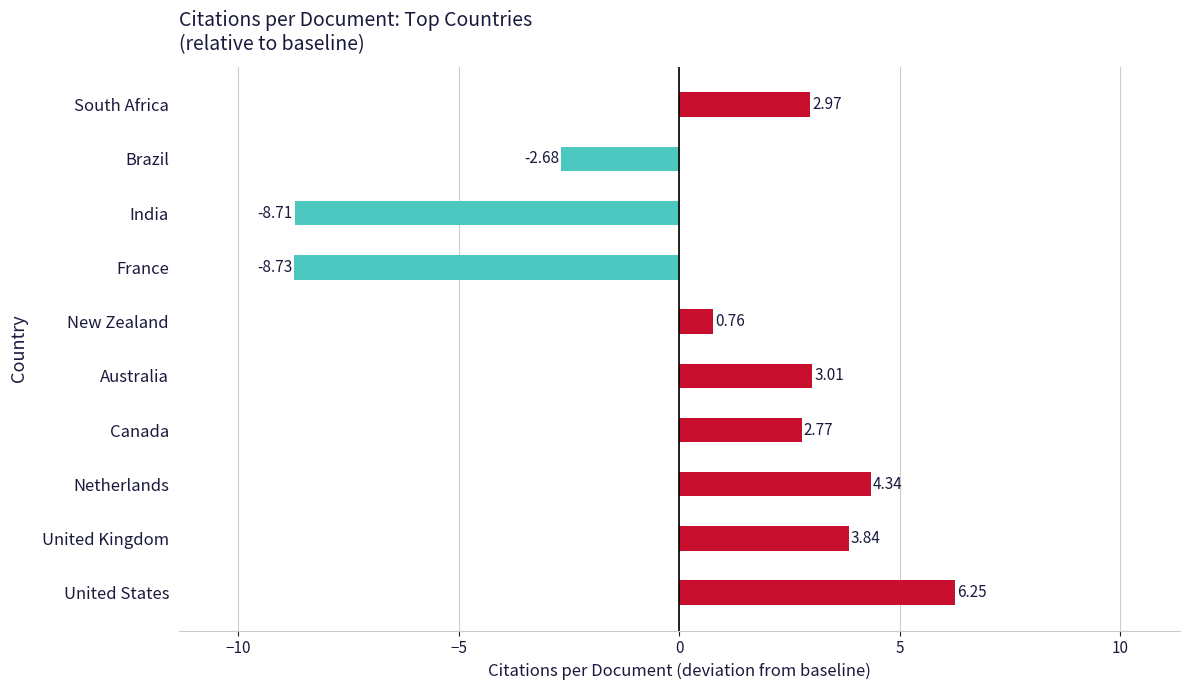

Does the chart contain any negative values?

Yes